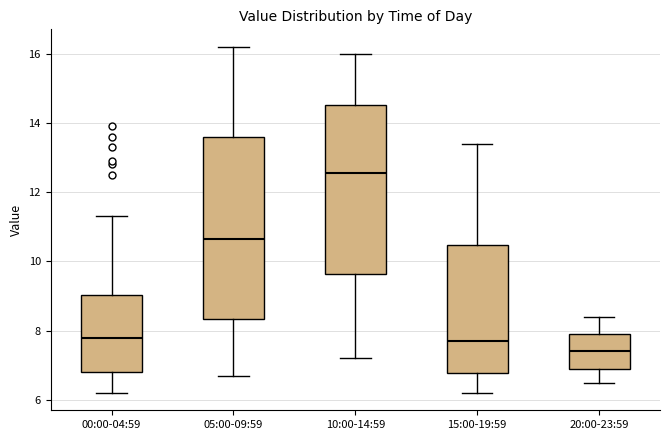

Reading left to right, read every box against the y-axis: the position of its median line, the range the box covers, and the ends of its whiskers. The values are not printed on the chart, so give them approximately, as read against the axis.

00:00-04:59: median 7.8, box 6.8 to 9.0, whiskers 6.2 to 11.4
05:00-09:59: median 10.6, box 8.4 to 13.6, whiskers 6.8 to 16.2
10:00-14:59: median 12.6, box 9.6 to 14.6, whiskers 7.2 to 16.0
15:00-19:59: median 7.8, box 6.8 to 10.4, whiskers 6.2 to 13.4
20:00-23:59: median 7.4, box 7.0 to 8.0, whiskers 6.6 to 8.4